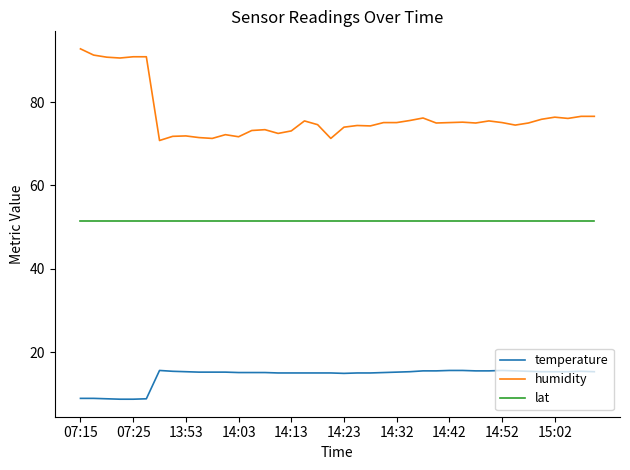

List the series in order of their overall mean, highest first.

humidity, lat, temperature